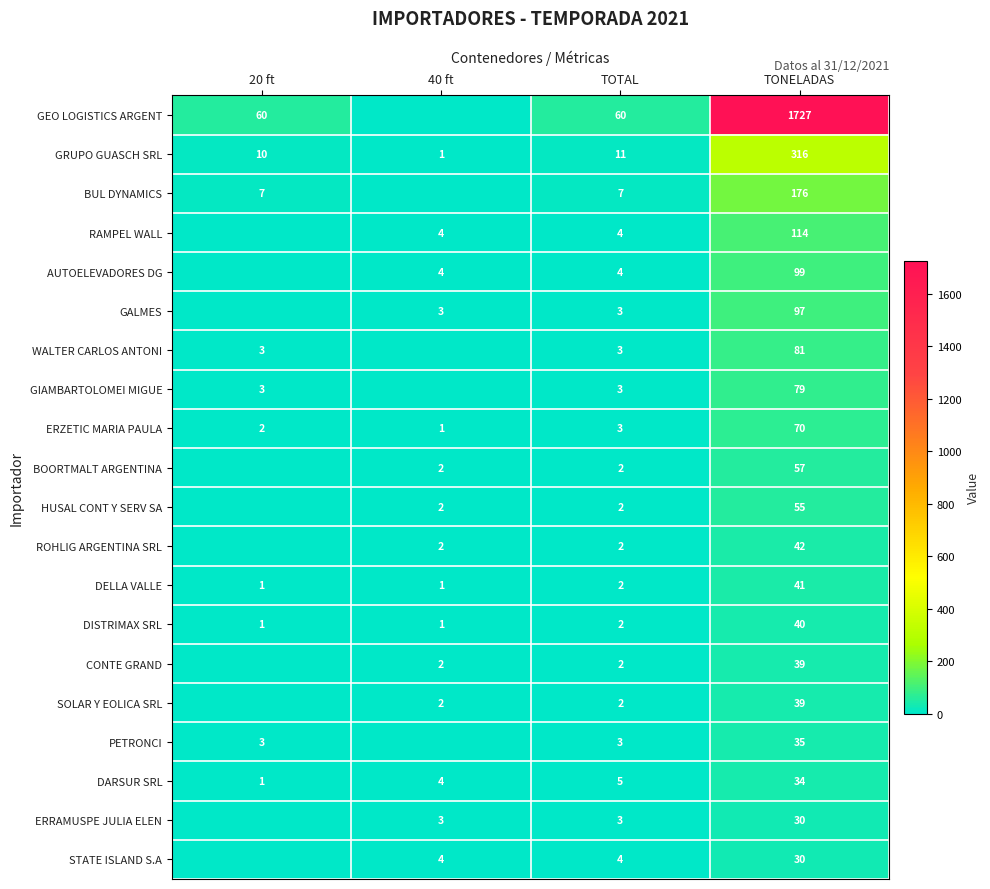

True or false: CONTE GRAND has a value of 3 at 40 ft.

False